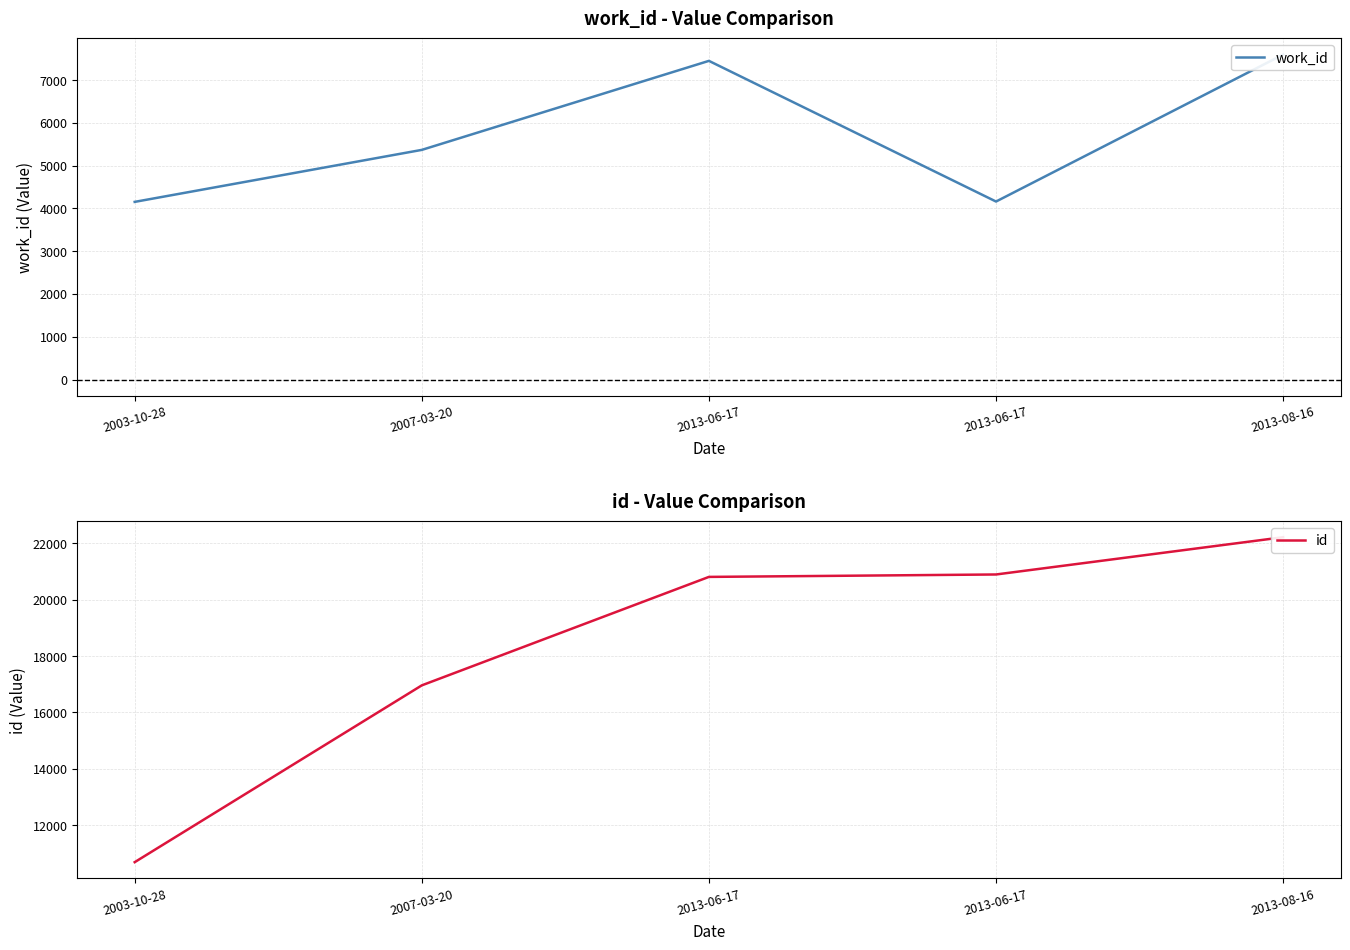

List the series in order of their peak value, highest first.

id, work_id